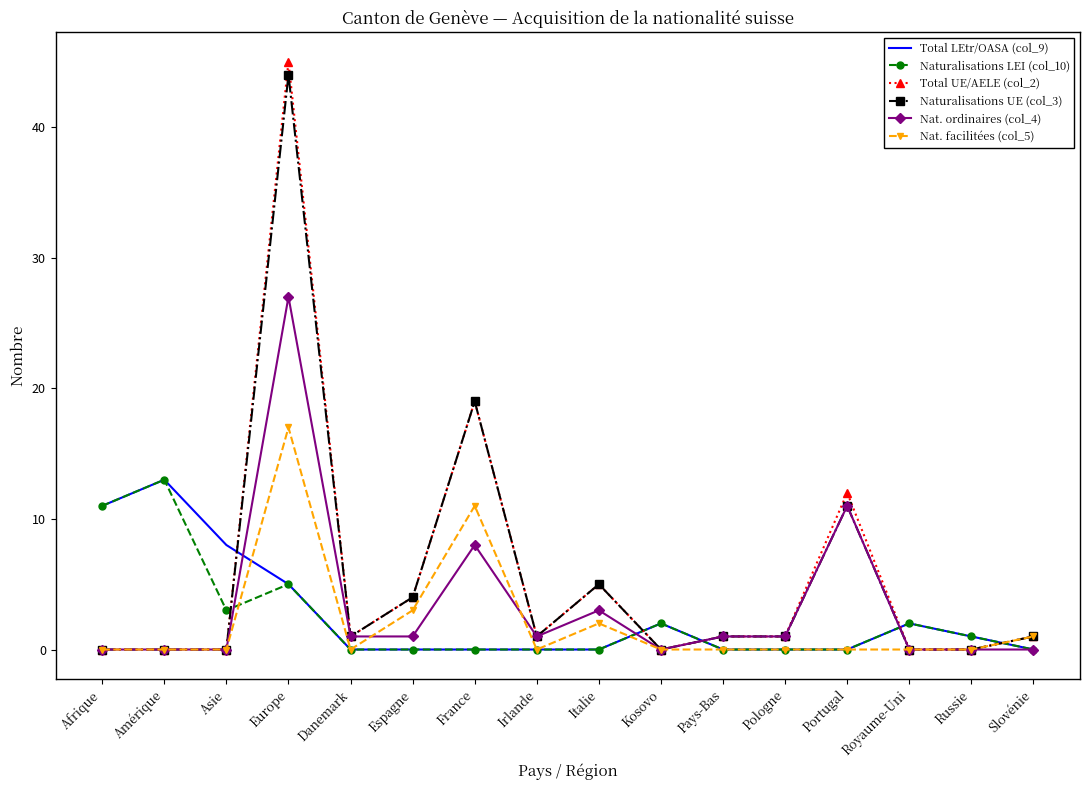

Is the value of Nat. ordinaires (col_4) at Danemark greater than the value of Naturalisations LEI (col_10) at Irlande?

Yes